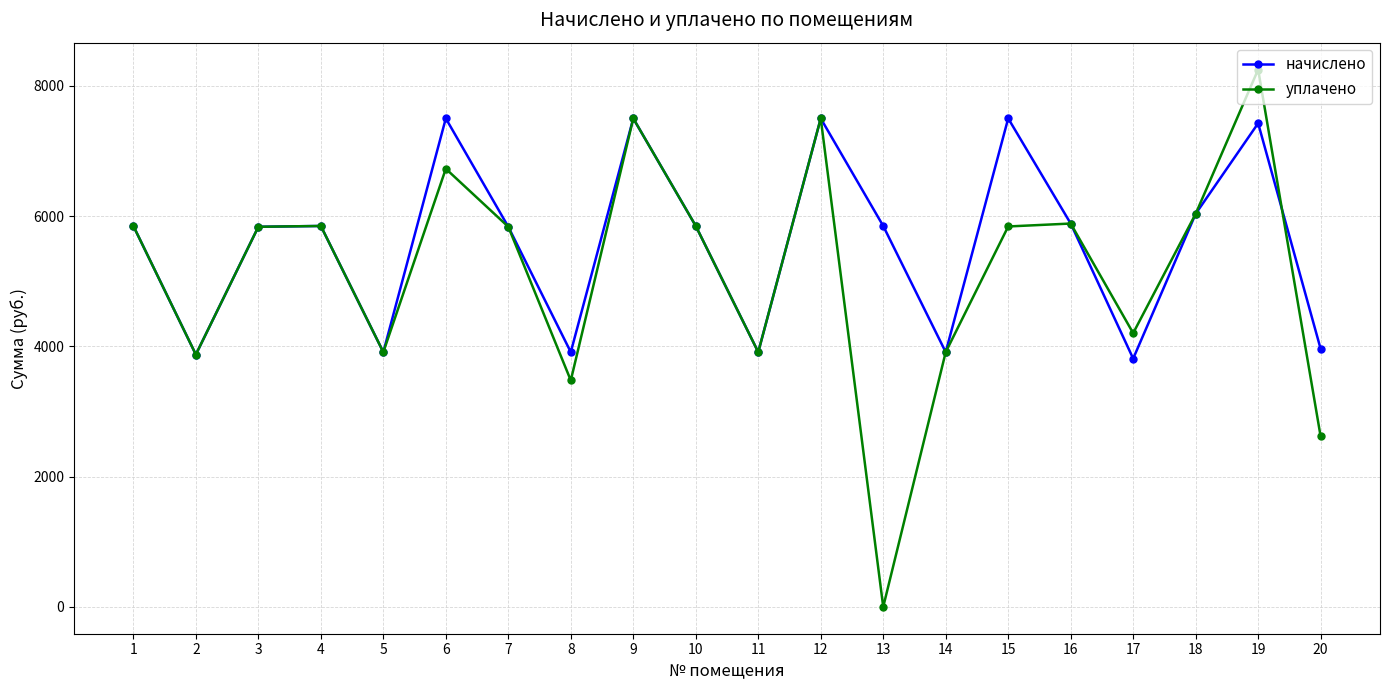

Does the chart have visible grid lines?

Yes